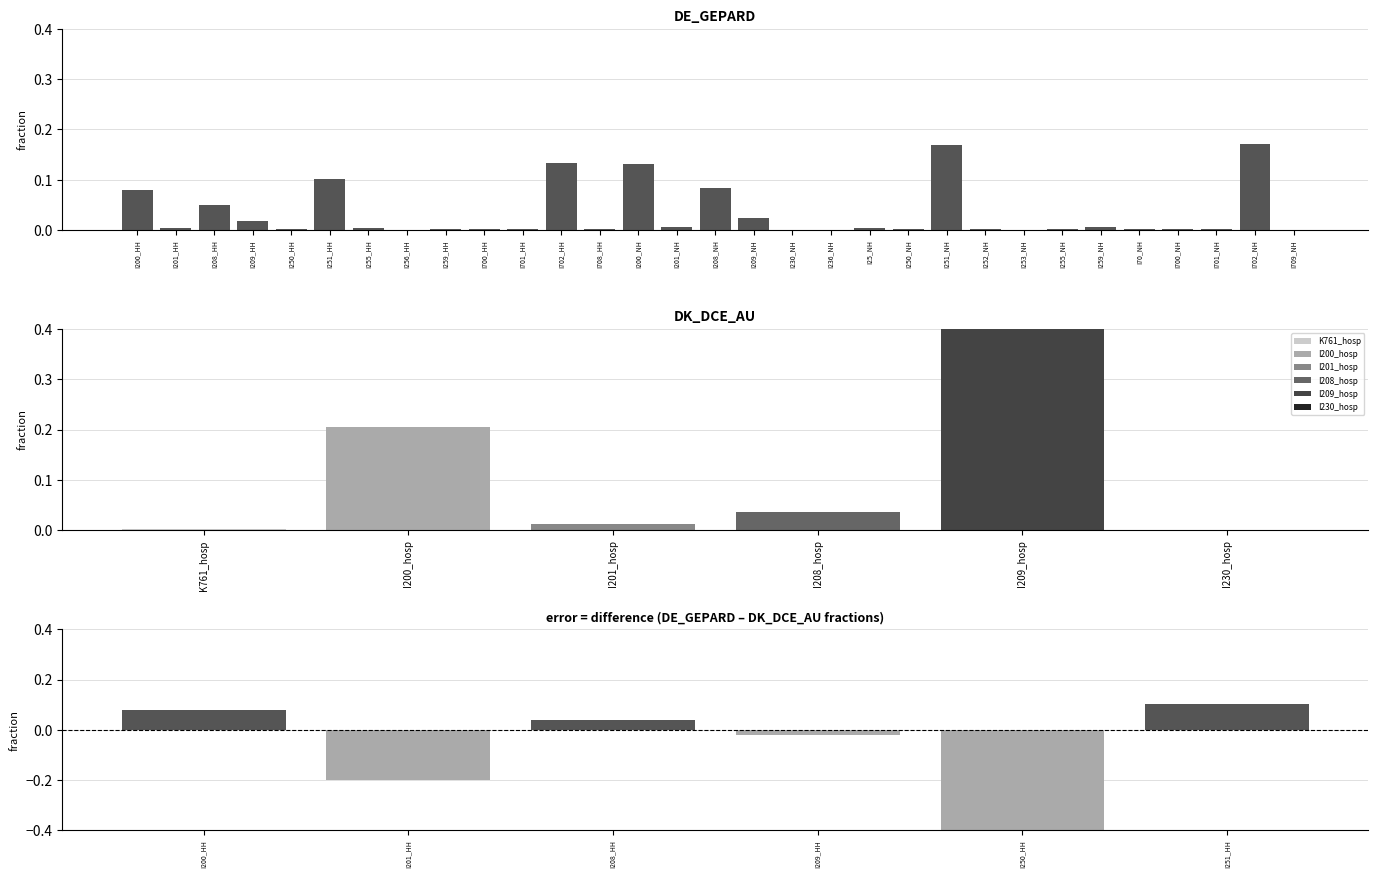

Read the value at I251_HH.

0.1